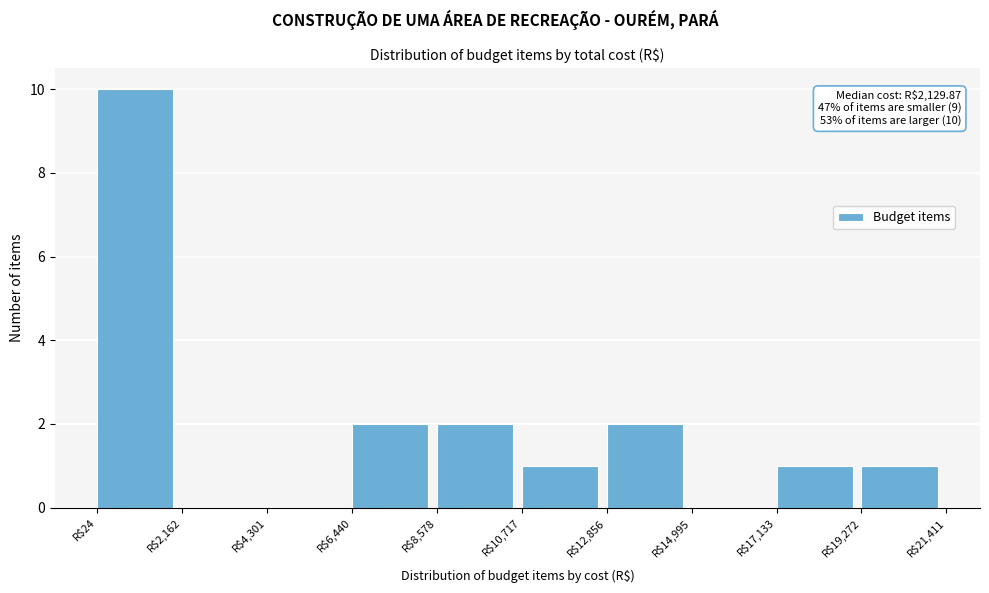

Which range on the x-axis has the tallest bar?

0 to 2000